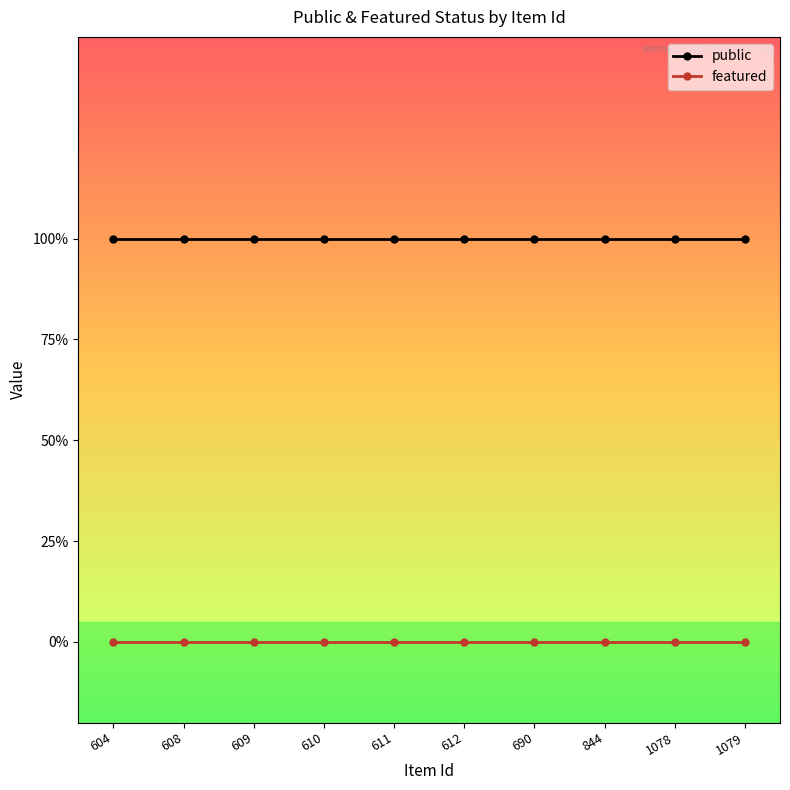

What are all the series names shown in the legend?

public, featured